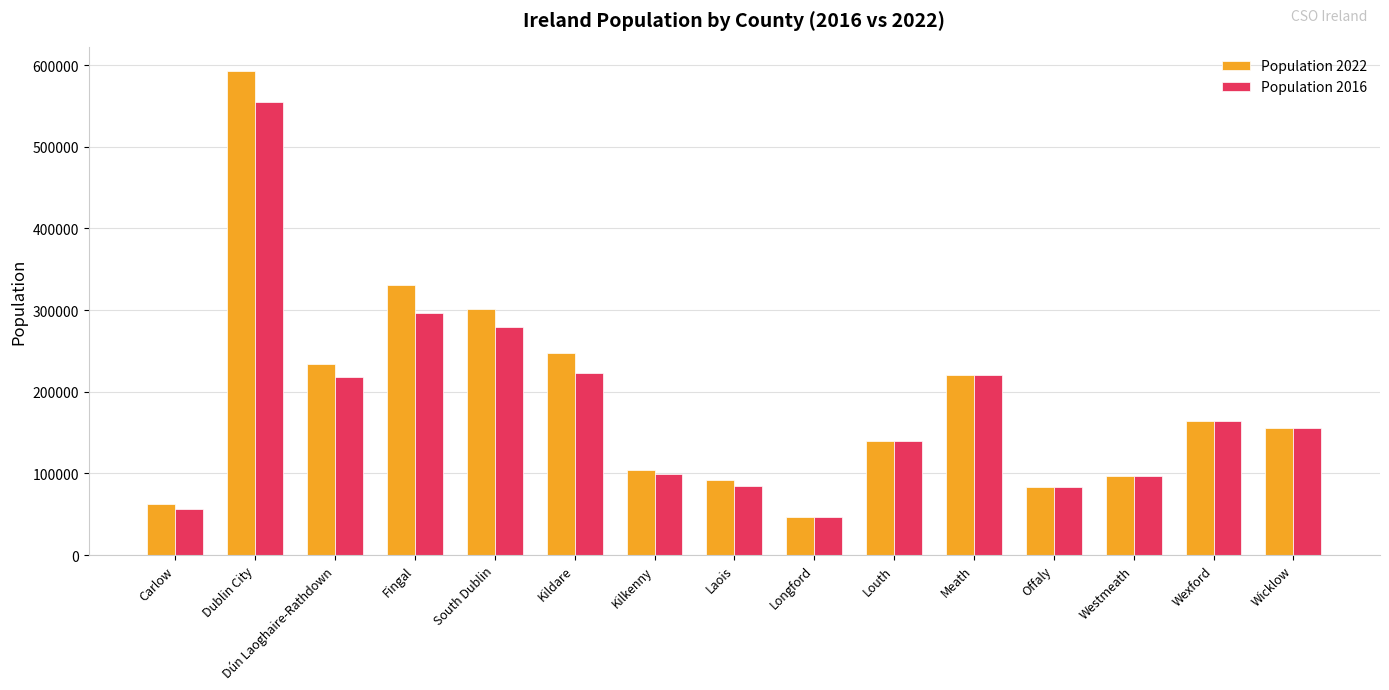

What is the difference between the maximum and minimum values in the Population 2022 series?

545962